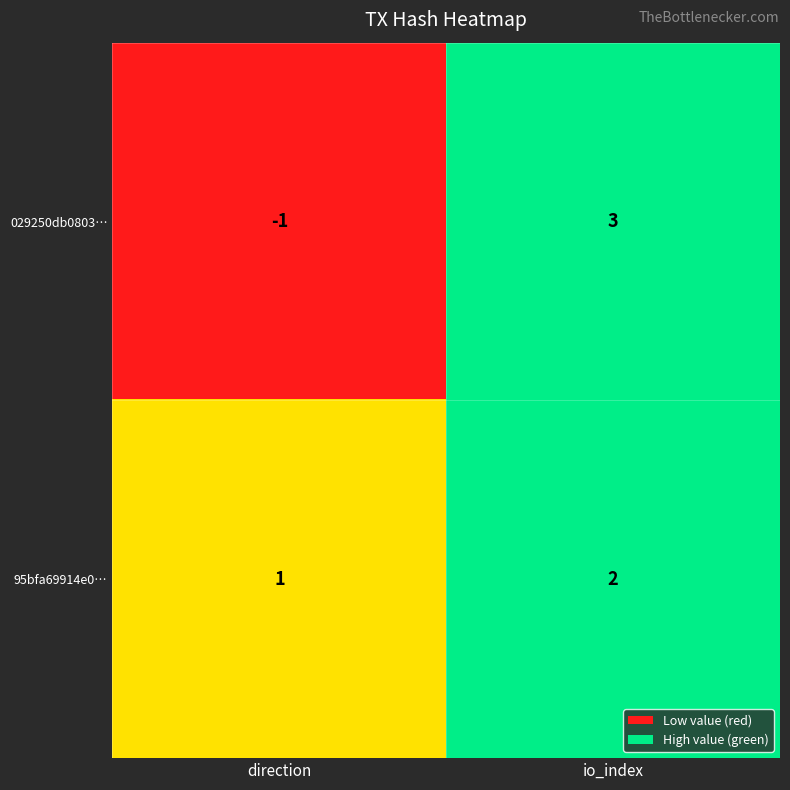

Reading left to right, list all the values displayed in this chart.

029250db0803…: -1	3
95bfa69914e0…: 1	2